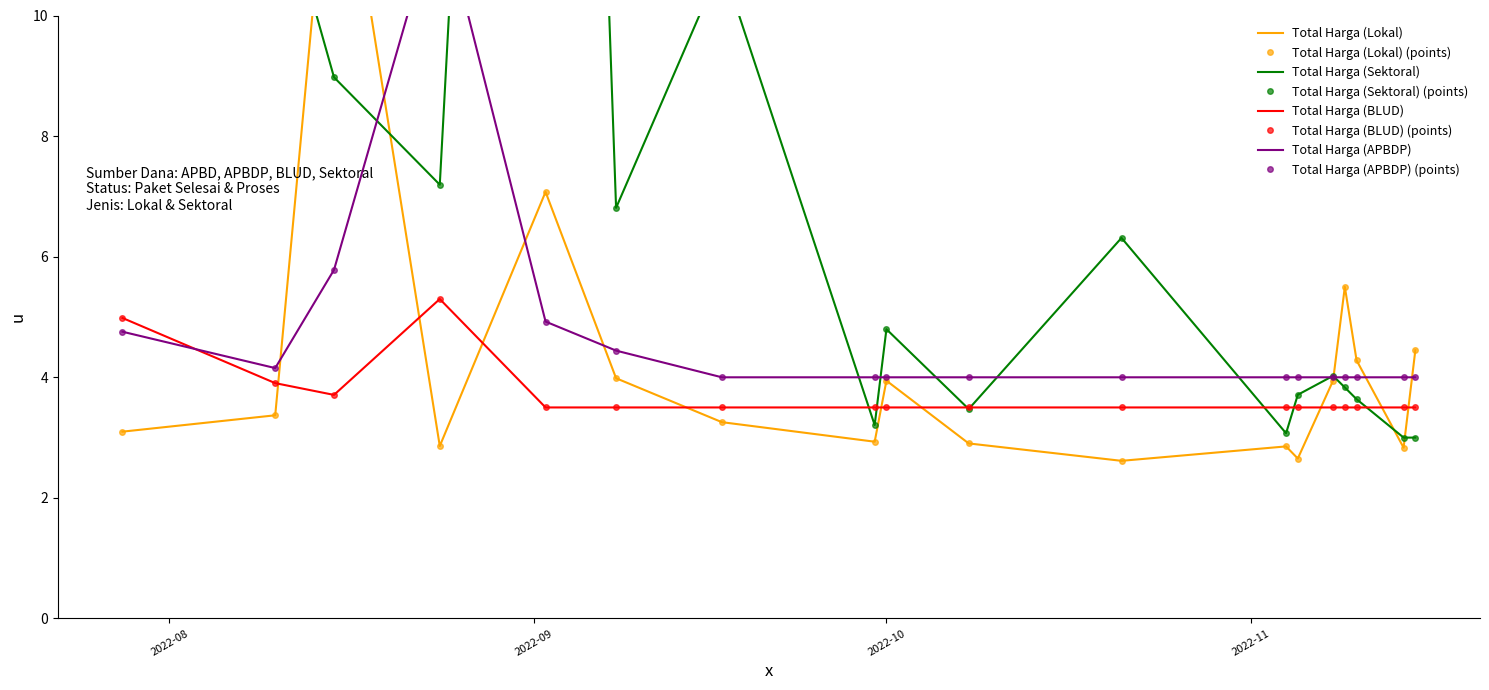

Which label corresponds to the smallest value in the chart?

2022-10-21